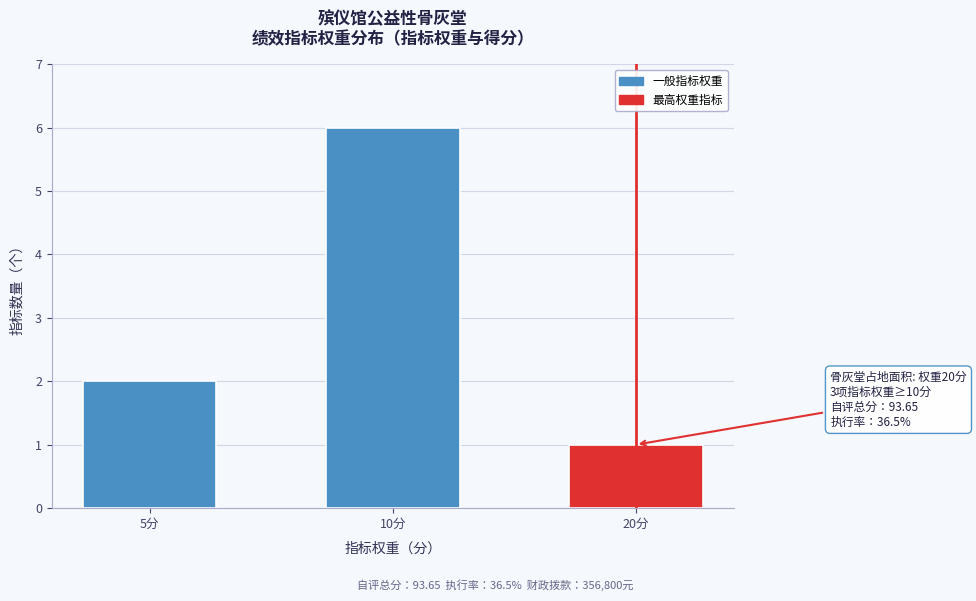

Reading right to left, transcribe all the data shown in this chart.

1	6	2